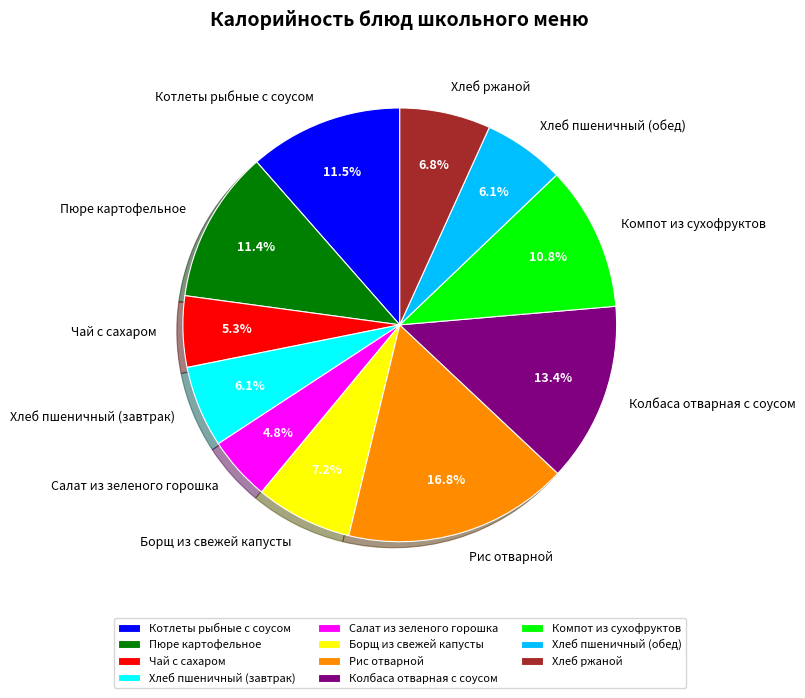

Between Салат из зеленого горошка and Хлеб пшеничный (завтрак), which is larger?

Хлеб пшеничный (завтрак)